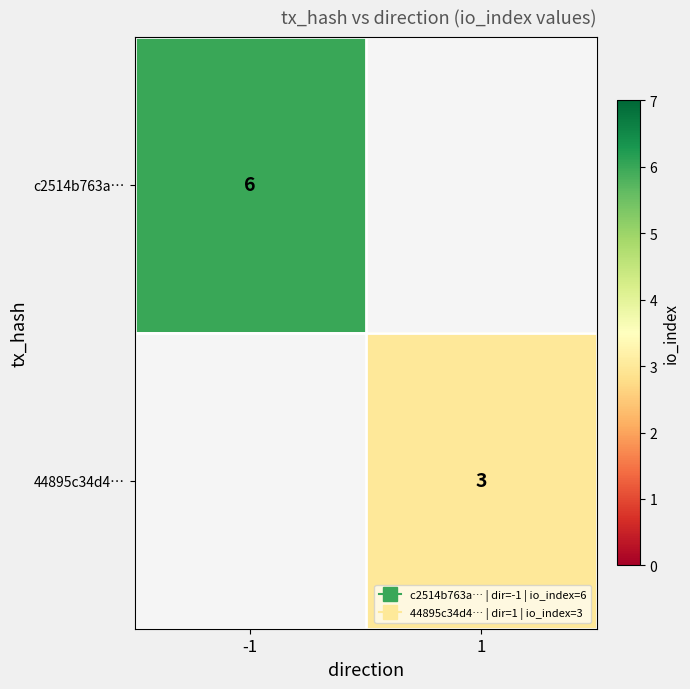

True or false: 44895c34d4… has a value of 1.3 at 1.

False